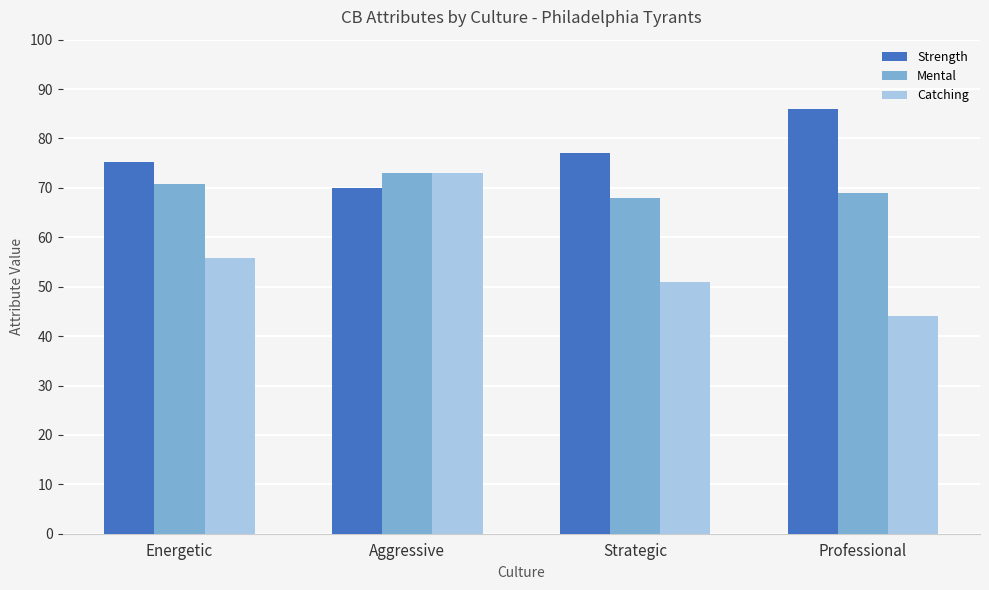

What are all the series names shown in the legend?

Strength, Mental, Catching